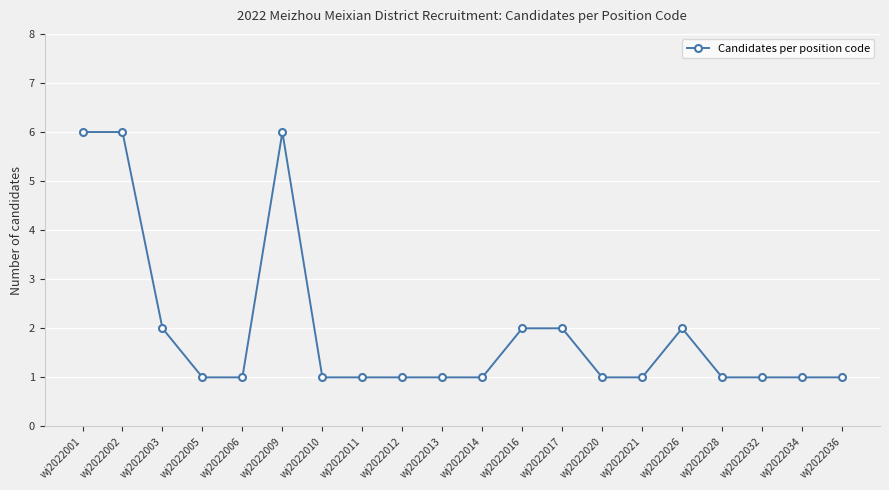

True or false: there are more than 0 points higher than both neighbors.

True